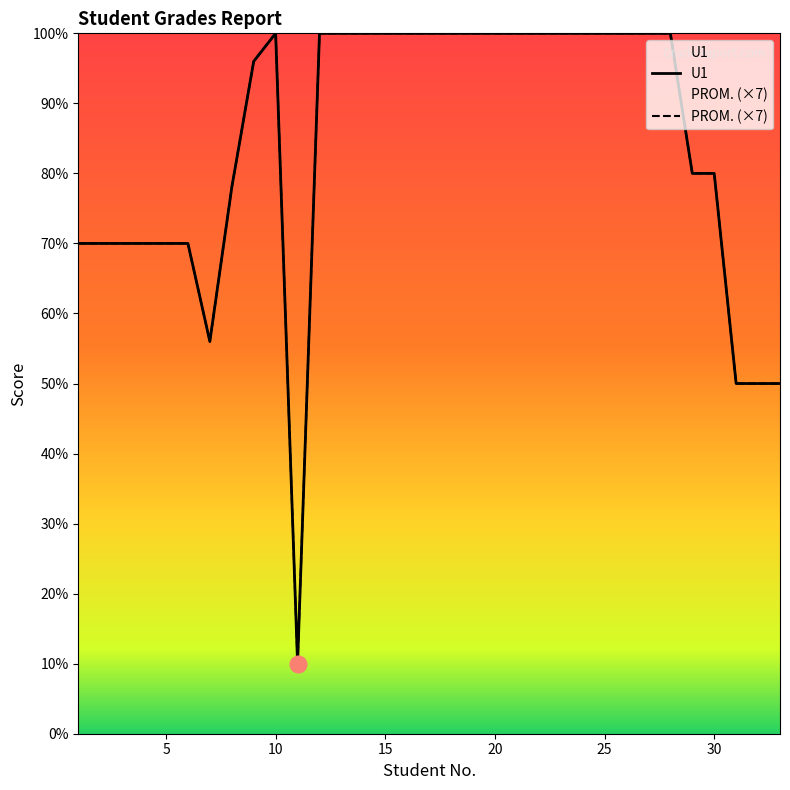

What are all the series names shown in the legend?

U1, PROM. (×7)